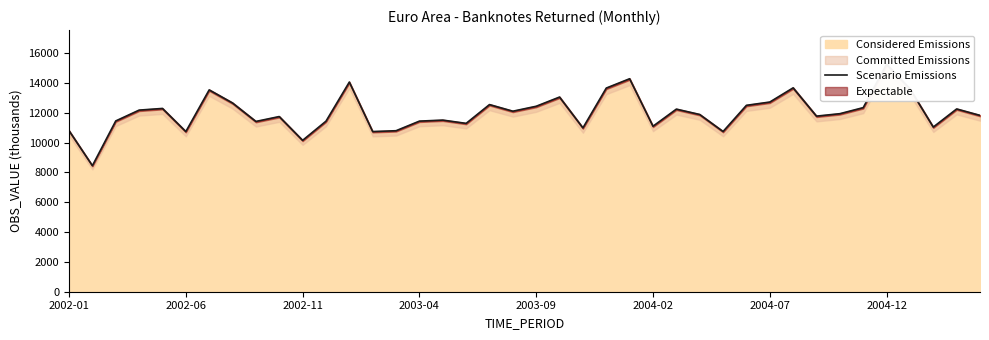

What is the sum of all values?

480574.1